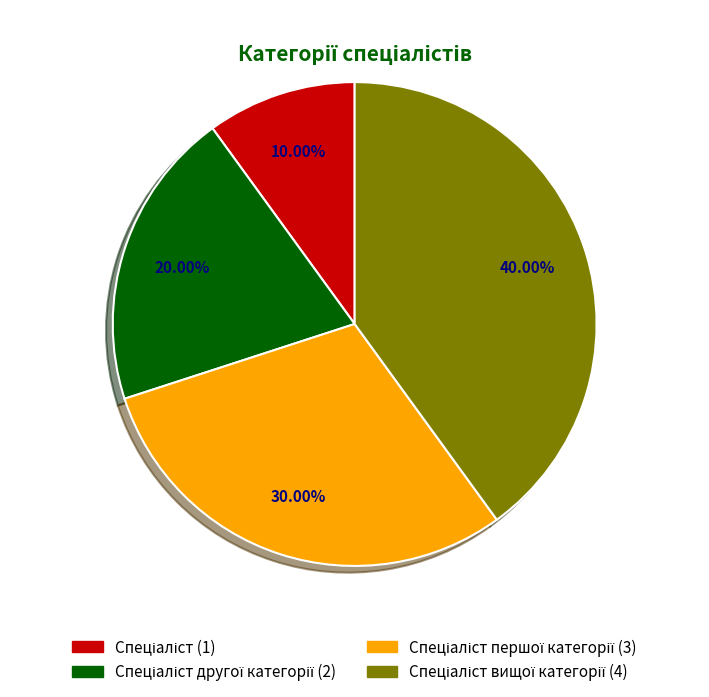

Is there any slice that represents more than half of the pie?

No